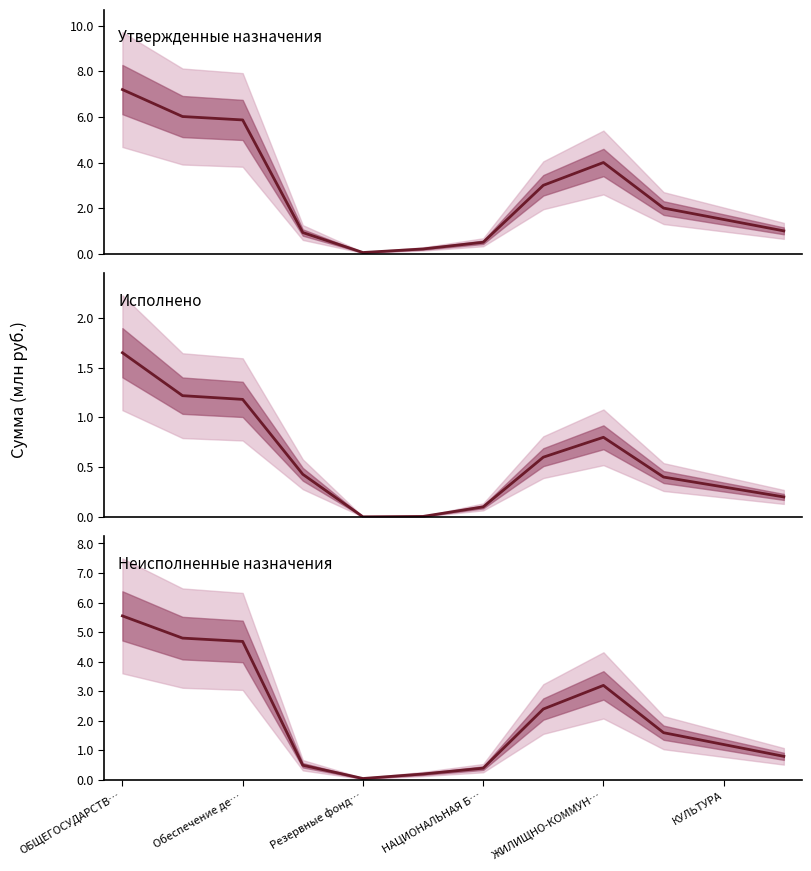

What is the sum of all Утвержденные назначения values?

32.3